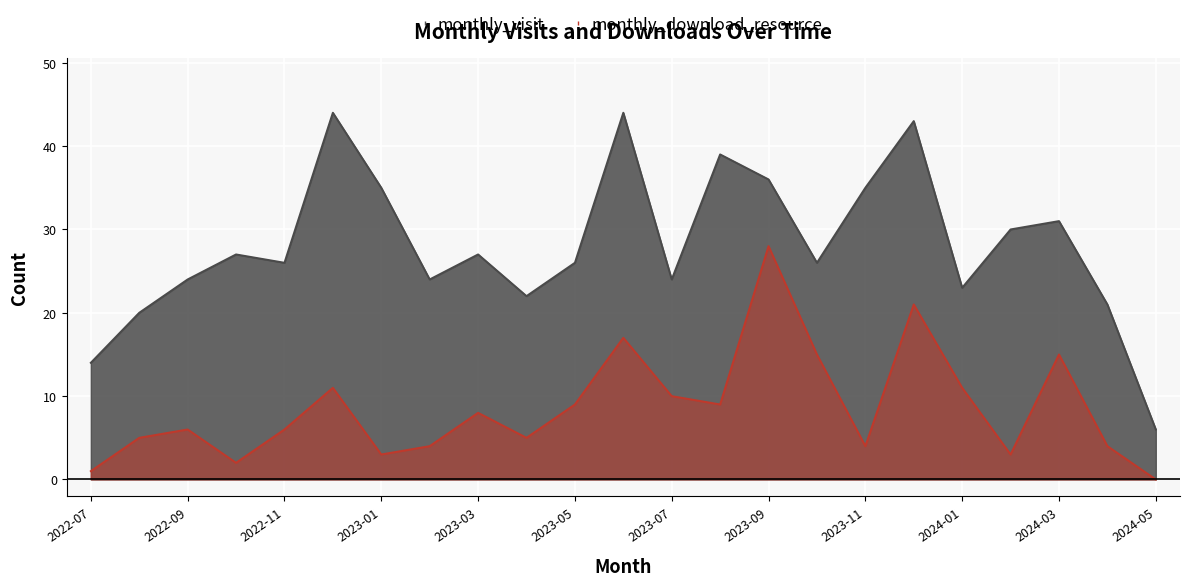

What is the value of the monthly_visit point at the 18th from the left?

43